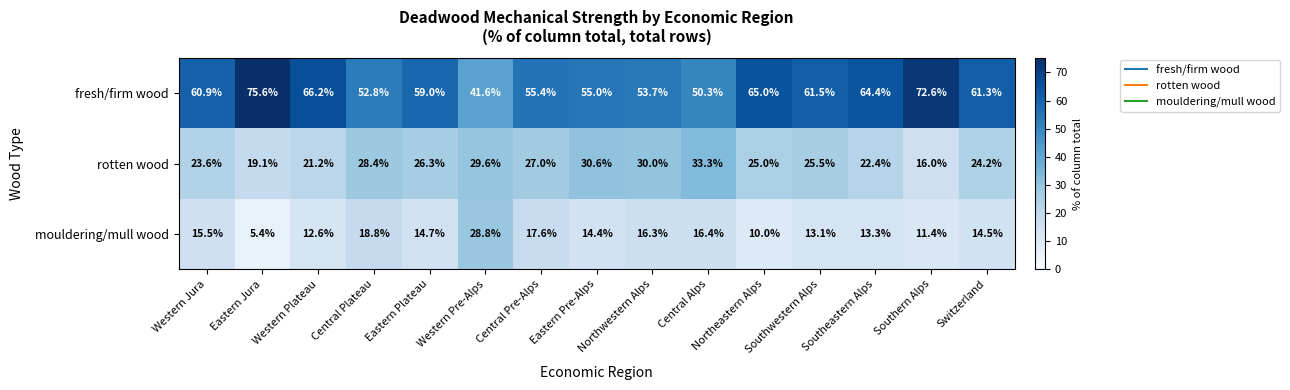

The value of rotten wood at Central Pre-Alps is 6.8. True or false?

False